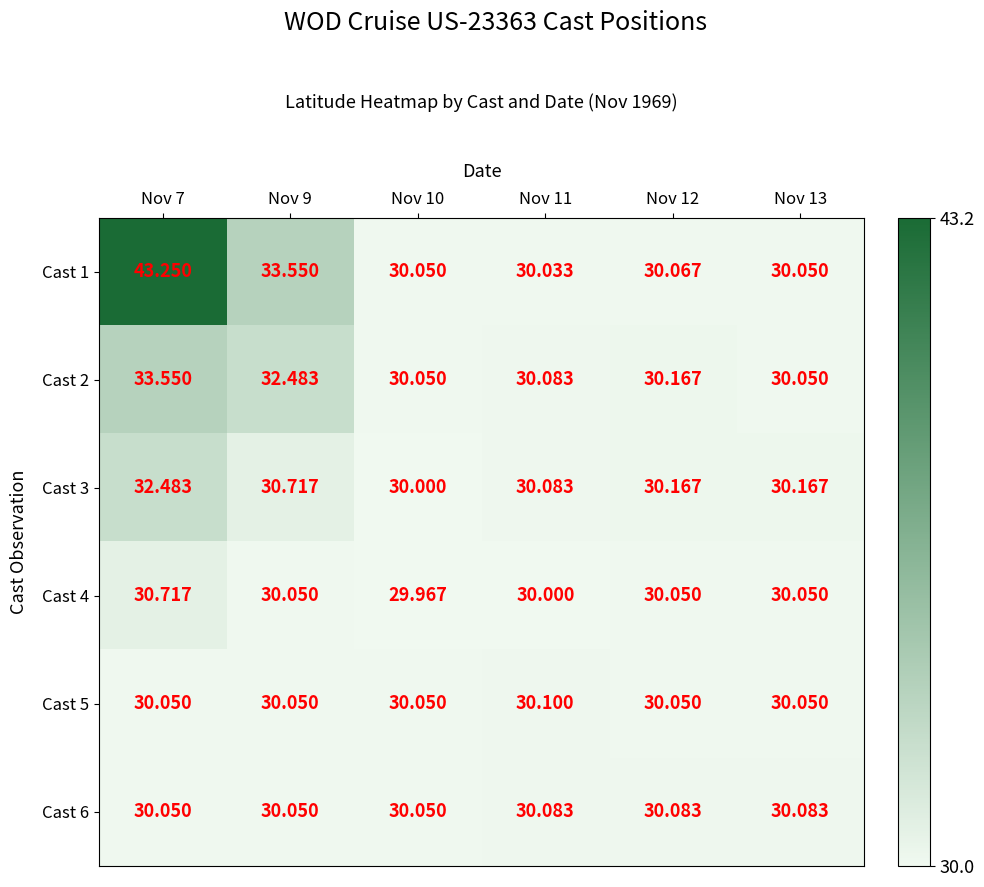

Is the value of Cast 2 at Nov 9 greater than the value of Cast 6 at Nov 10?

Yes